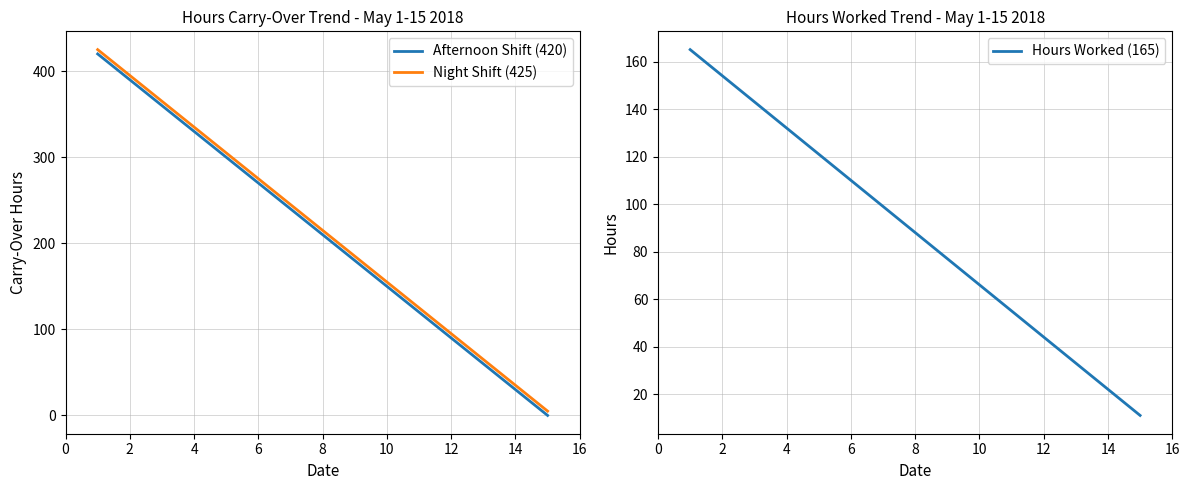

Which series ends up on top after the final intersection of Night Shift (425) and Hours Worked (165)?

Hours Worked (165)